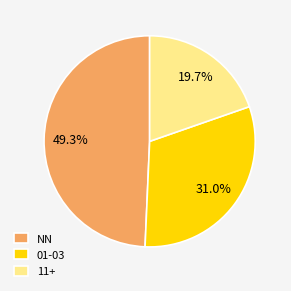

Between NN and 01-03, which is larger?

NN